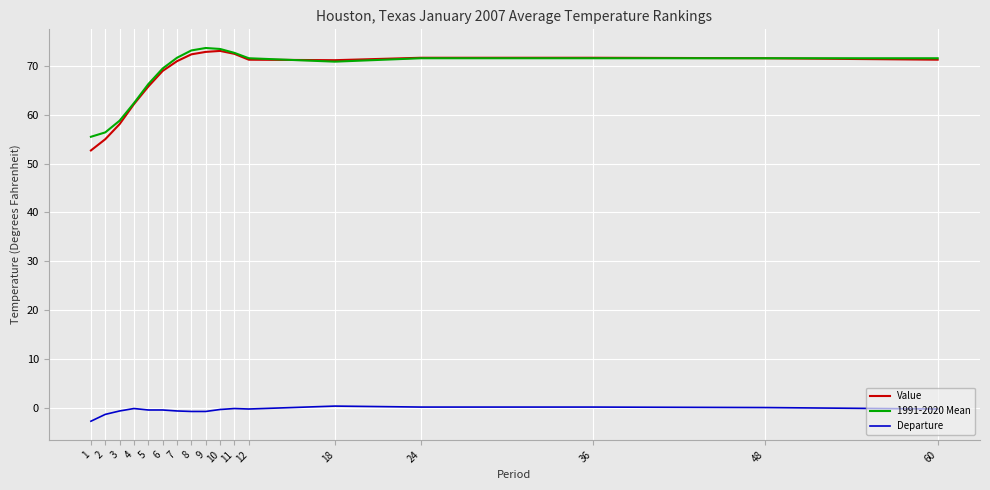

What is the sum of all Value values?

1153.5